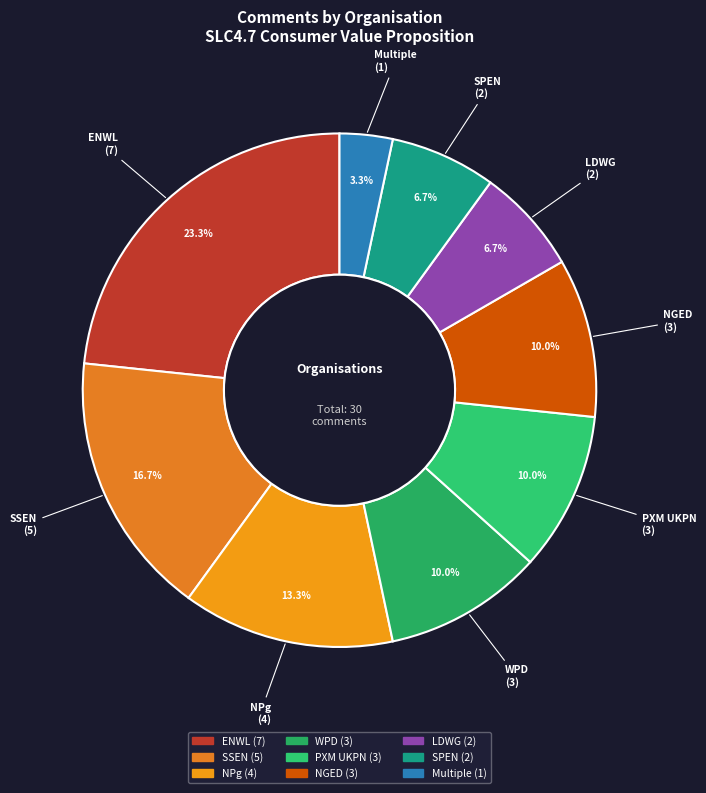

Which has a higher value, WPD or LDWG?

WPD